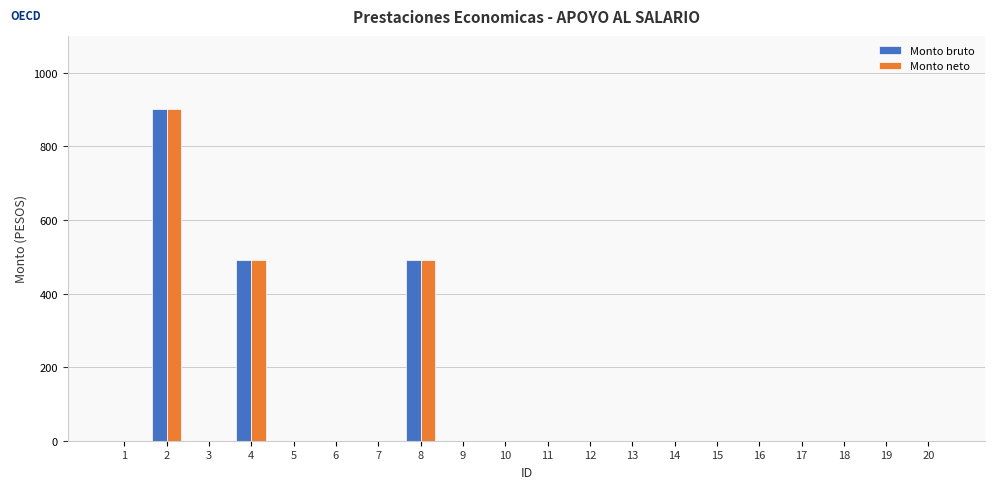

Is it true that Monto neto equals 674 at 8?

False